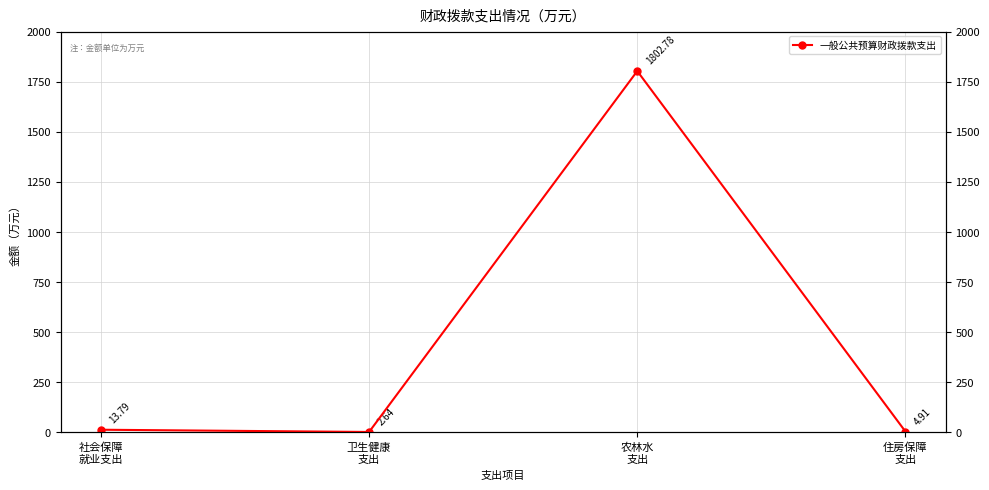

How many values are below 13?

2